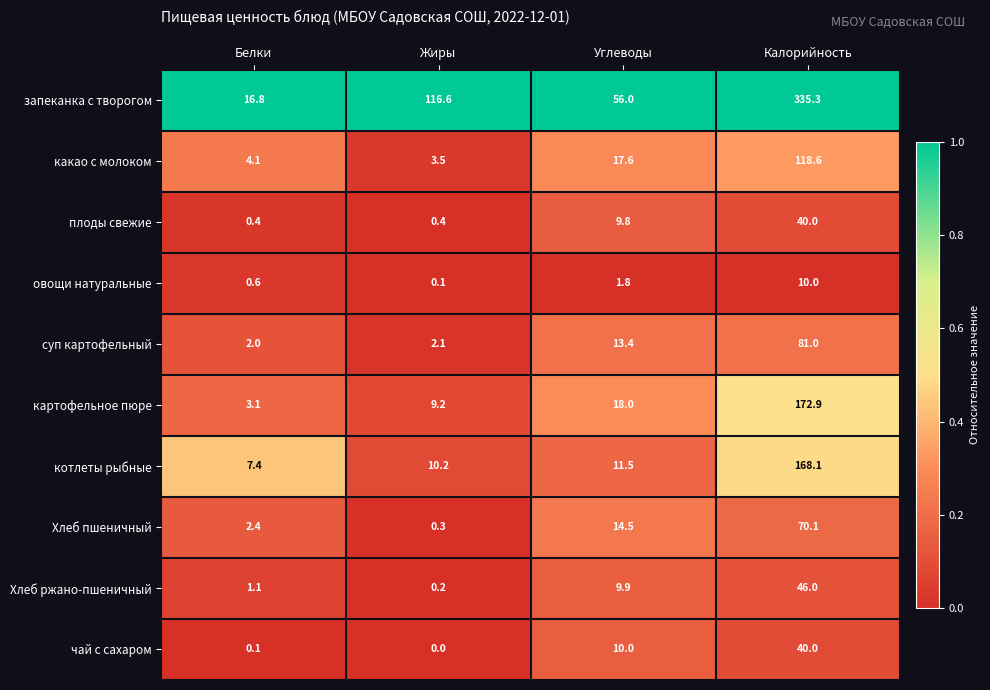

At Жиры, list the series in order from smallest to largest.

чай с сахаром, овощи натуральные, Хлеб ржано-пшеничный, Хлеб пшеничный, плоды свежие, суп картофельный, какао с молоком, картофельное пюре, котлеты рыбные, запеканка с творогом